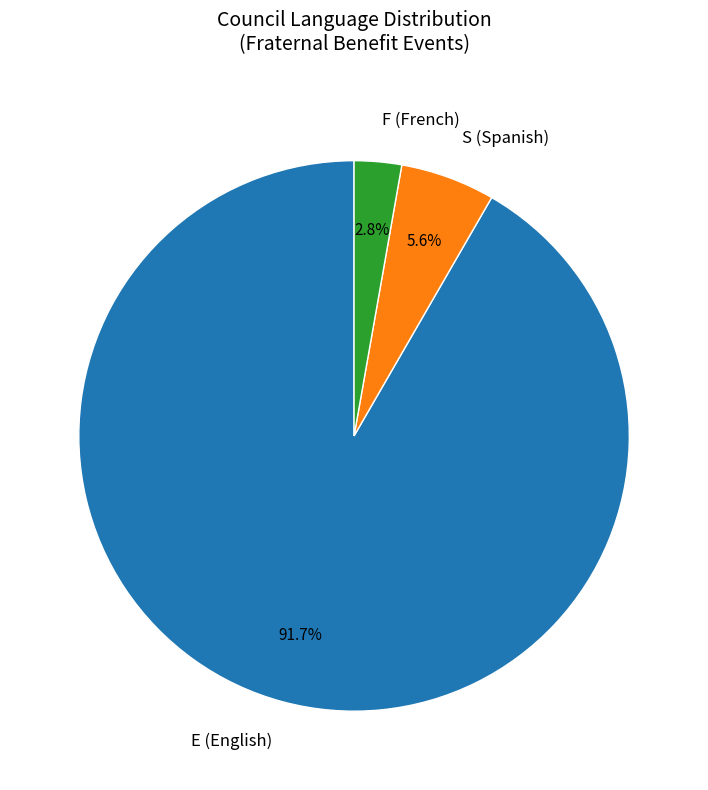

Which slice represents more than half of the pie?

E